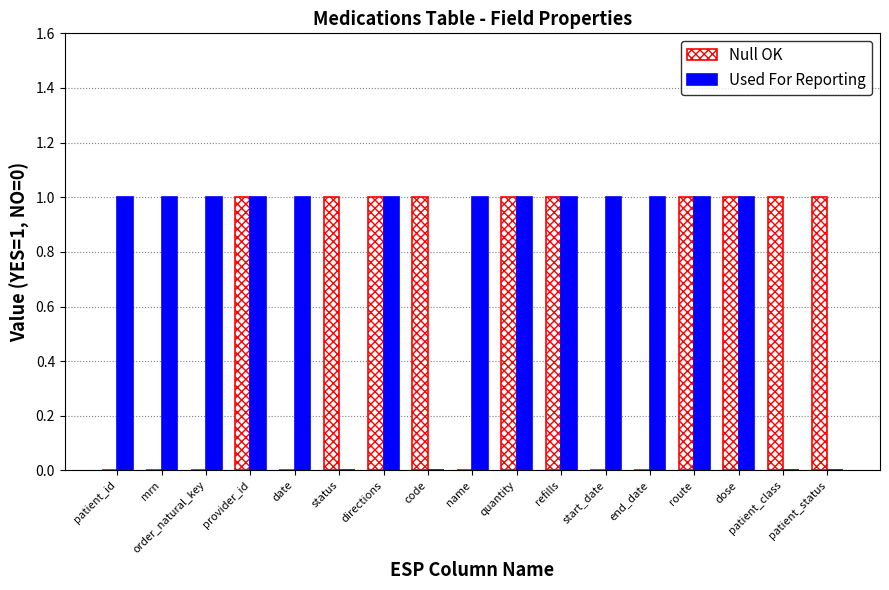

How many data points does each series have?

17